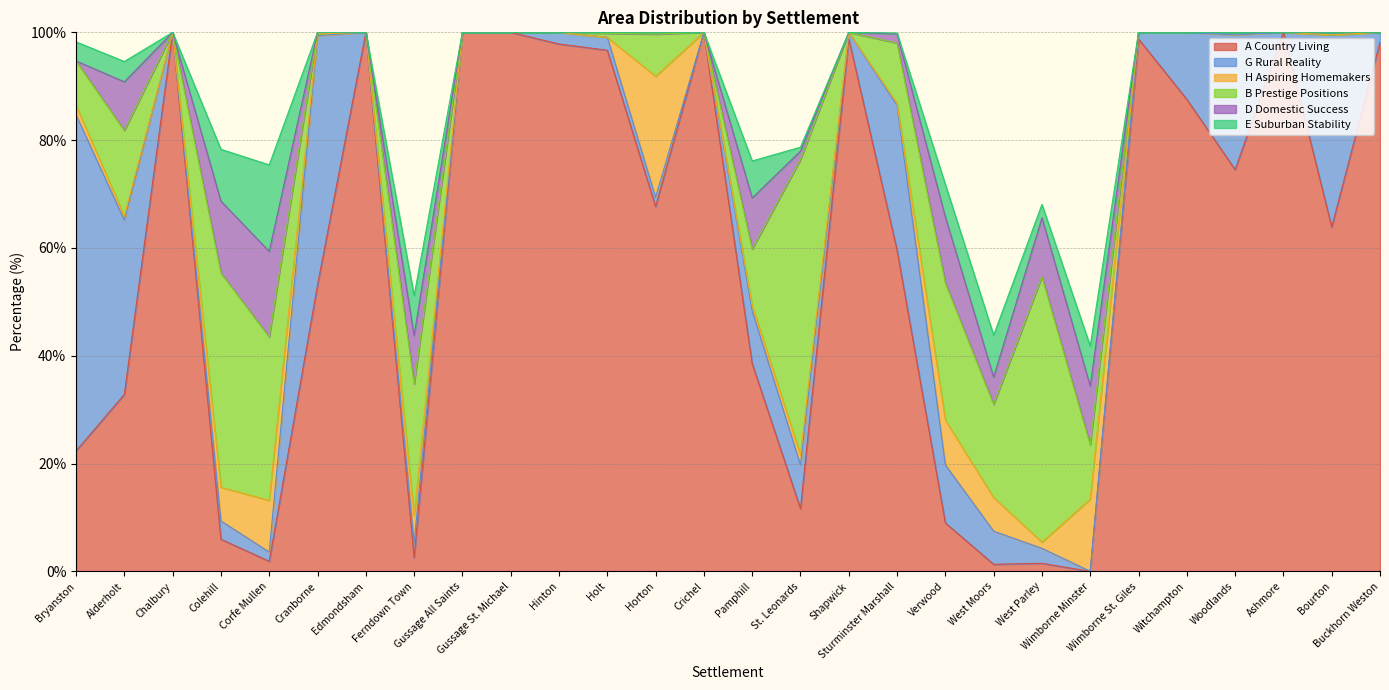

What is the value of the D Domestic Success point at the 20th from the left?

5.1